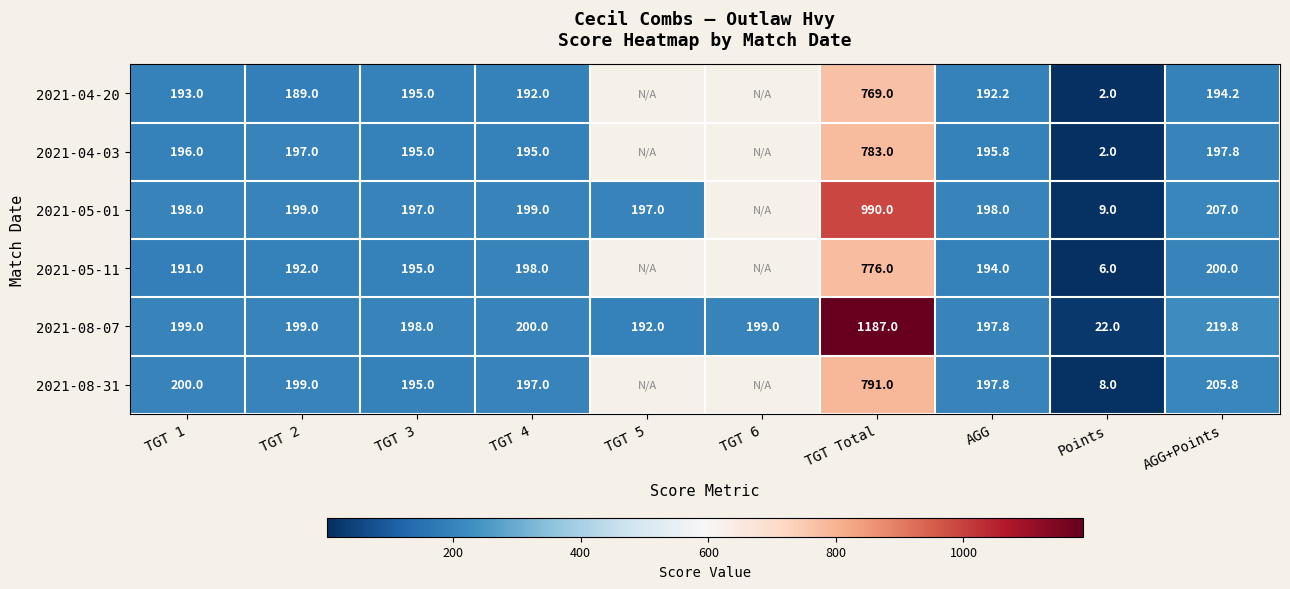

What is the smallest value displayed?

2.0